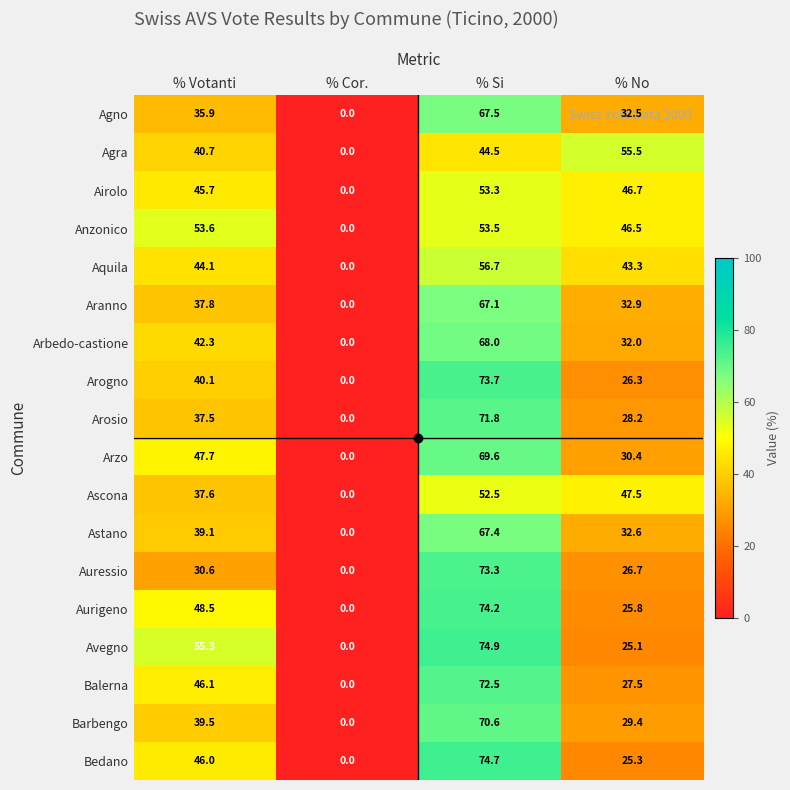

What is the spread (max minus min) of values at % Si?

30.4